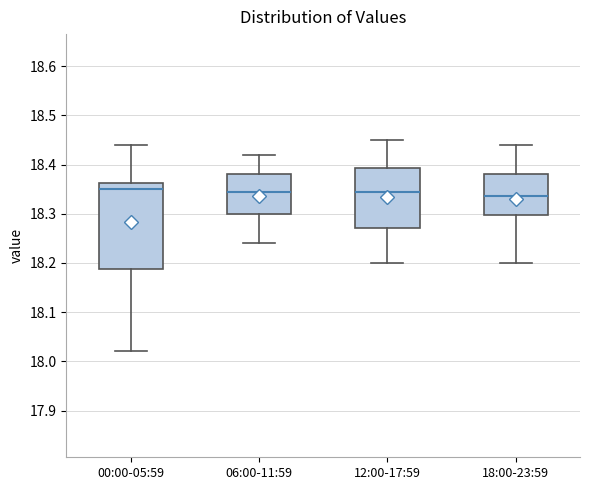

Which box is the tallest, from its lower edge to its upper edge?

00:00-05:59